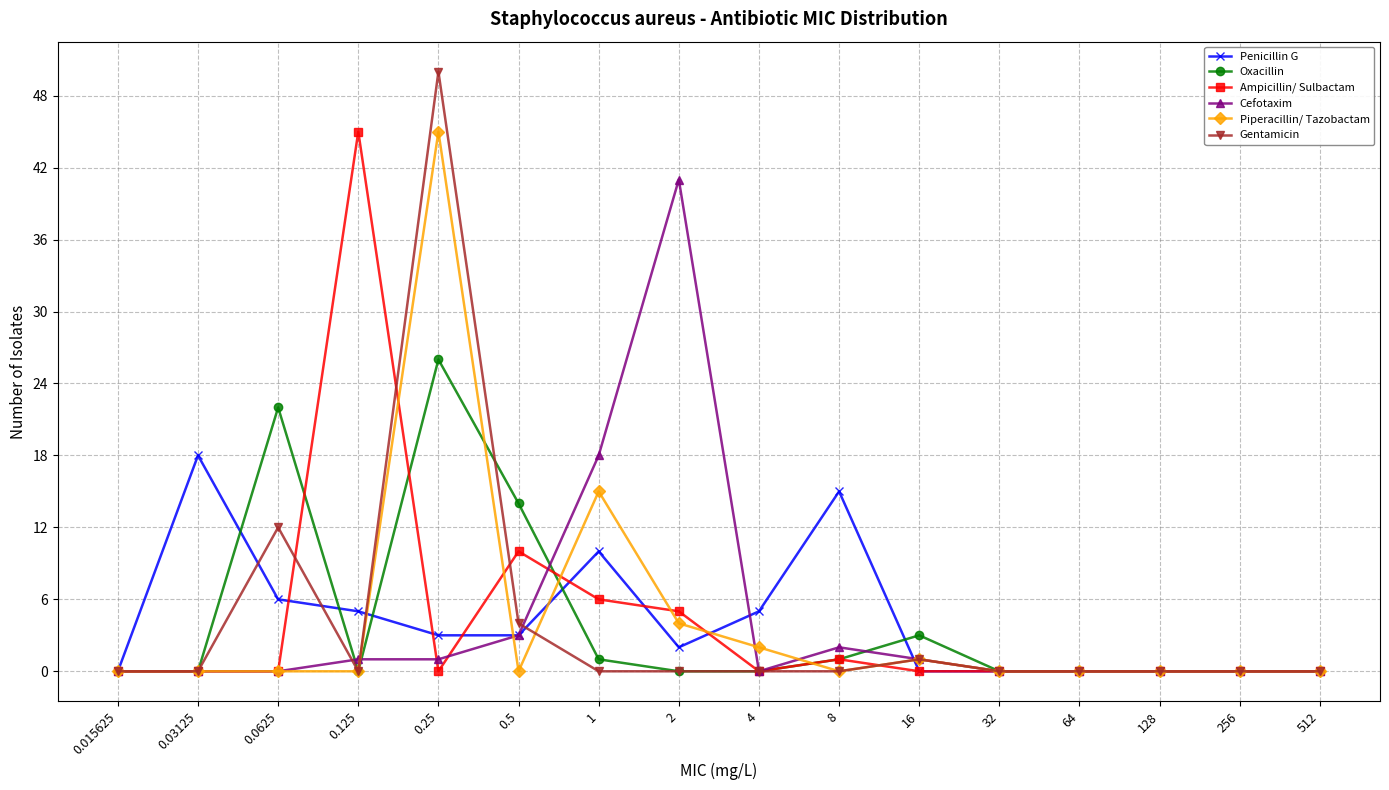

True or false: Cefotaxim and Penicillin G cross at least once.

True